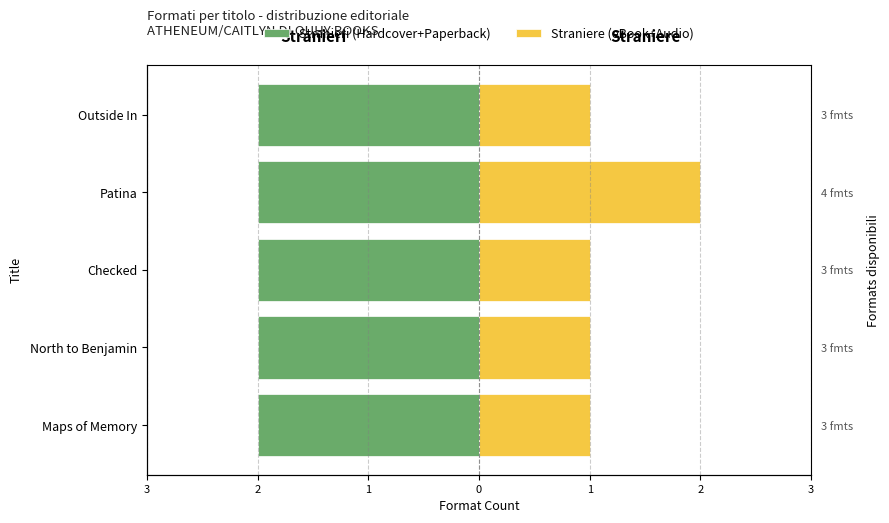

How many bars are there in each group?

2